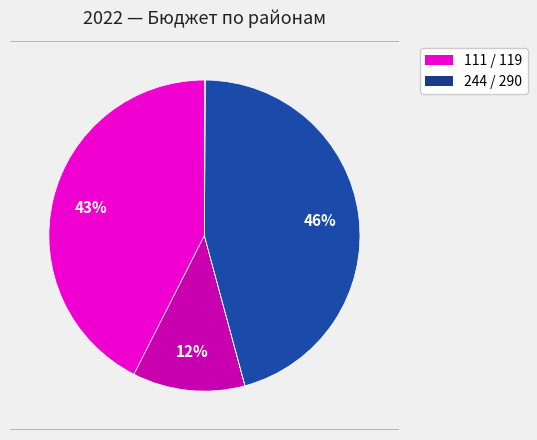

How many slices are in this pie chart?

5